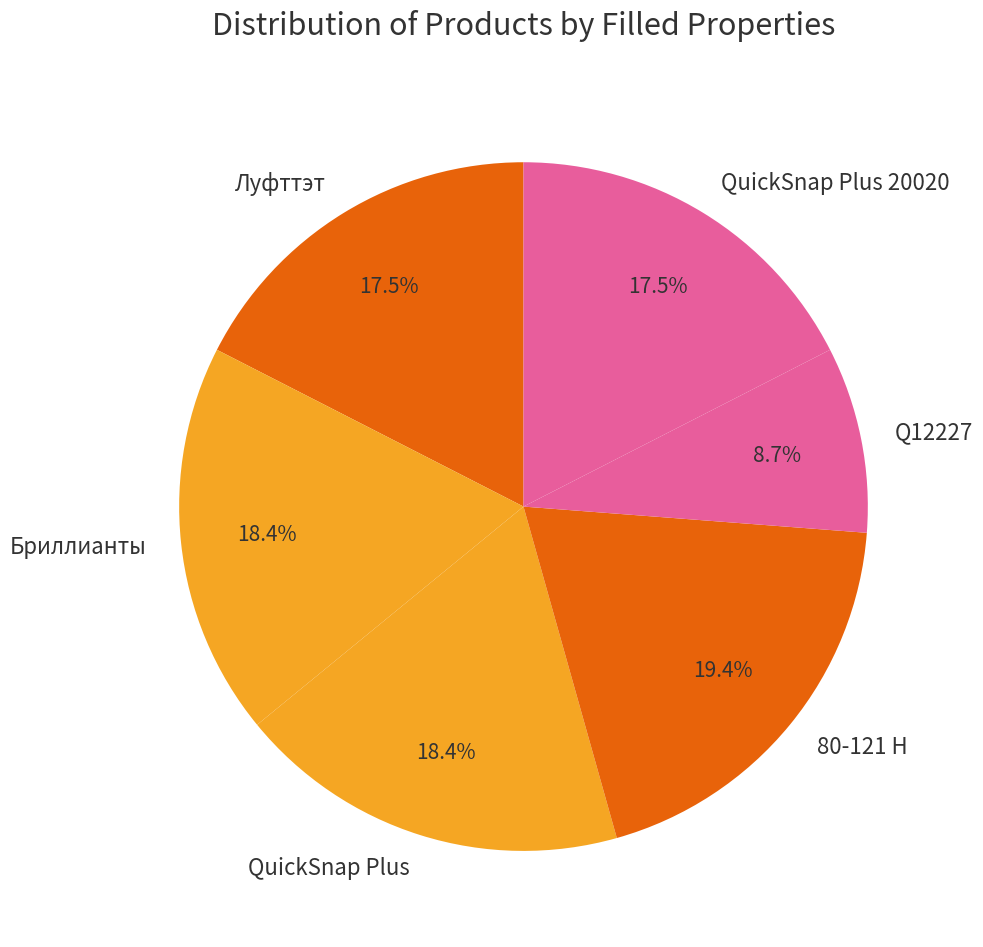

Does any single category account for the majority?

No